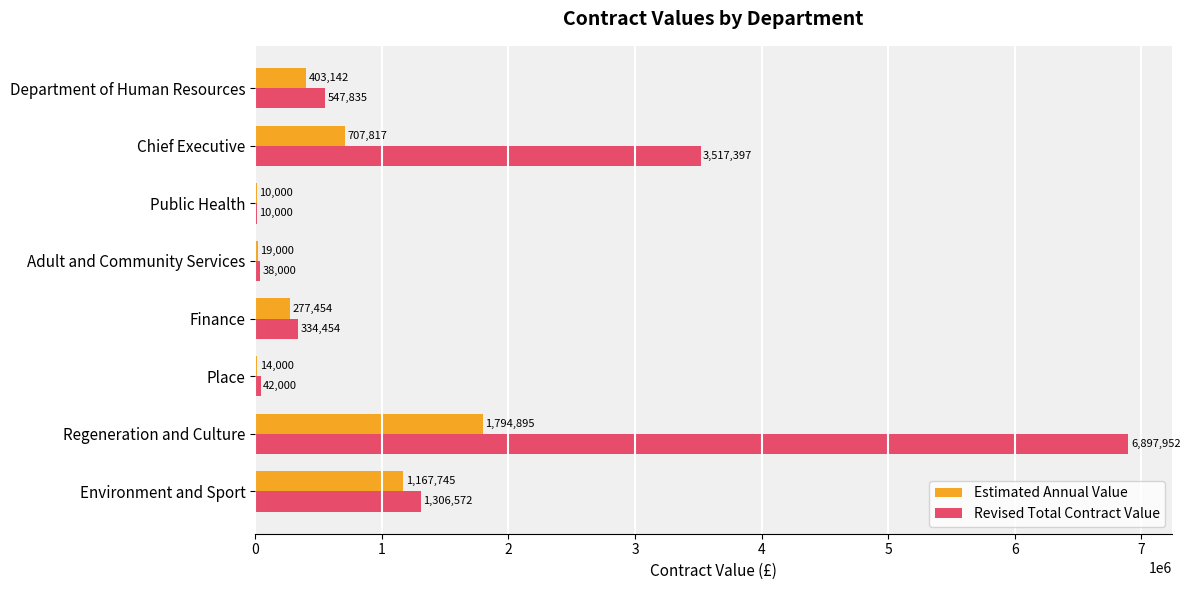

Which series changed the most between Regeneration and Culture and Department of Human Resources?

Revised Total Contract Value